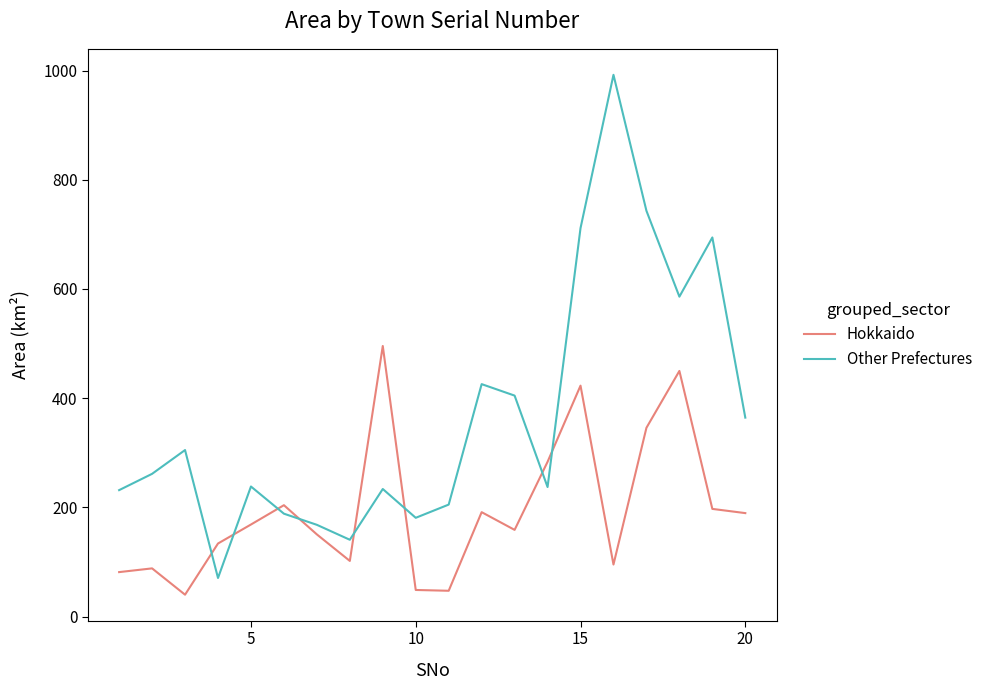

Which series has the widest spread of values?

Other Prefectures